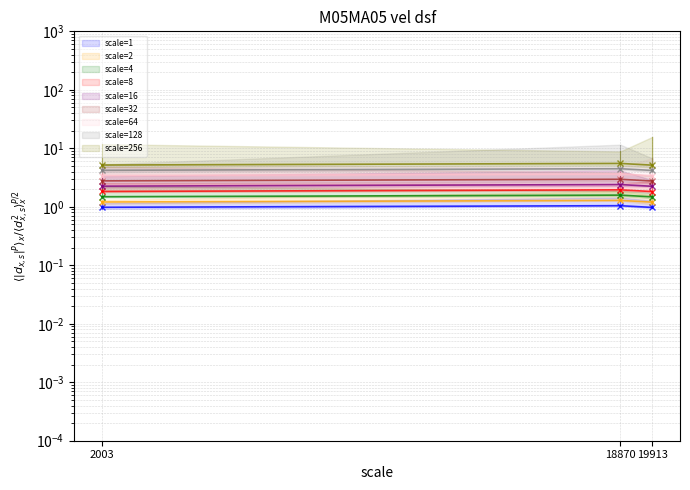

Which label corresponds to the smallest value in the chart?

19913